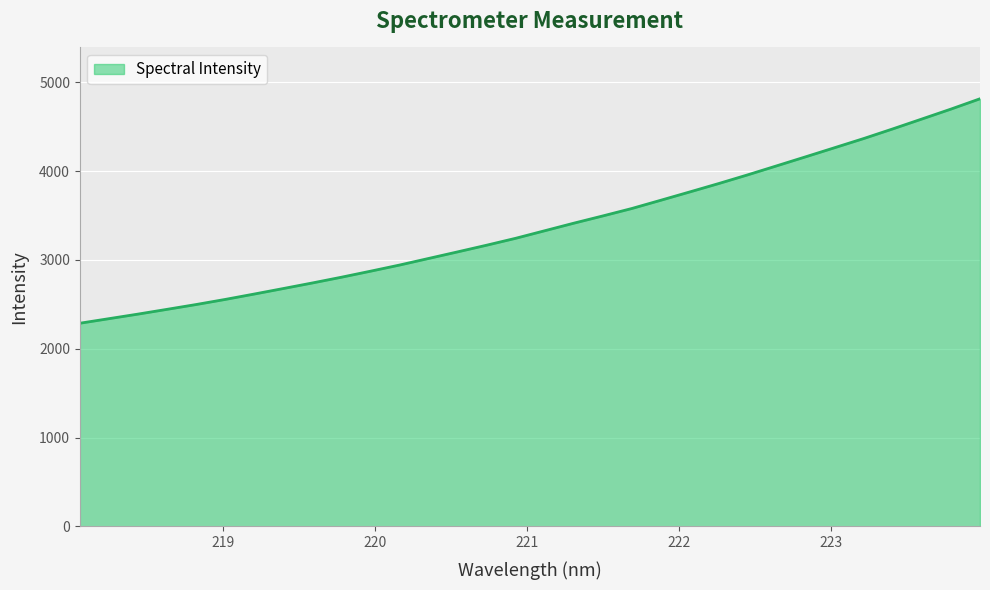

What is the minimum value shown in the chart?

2287.2